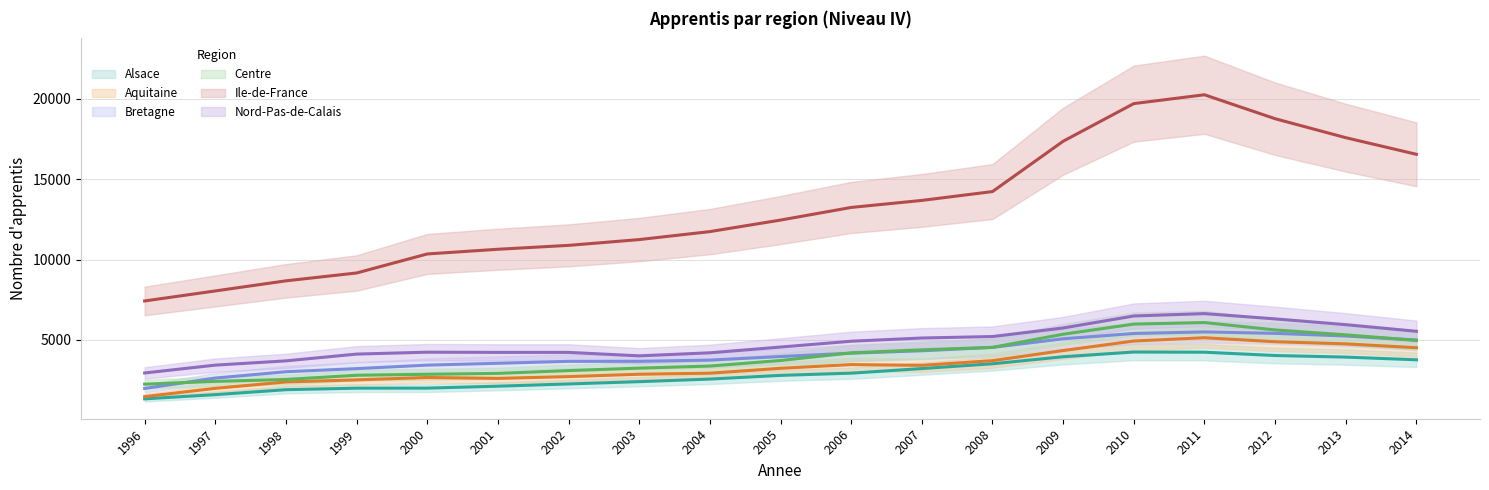

What is the value of the Nord-Pas-de-Calais point at the 2nd from the left?

3437